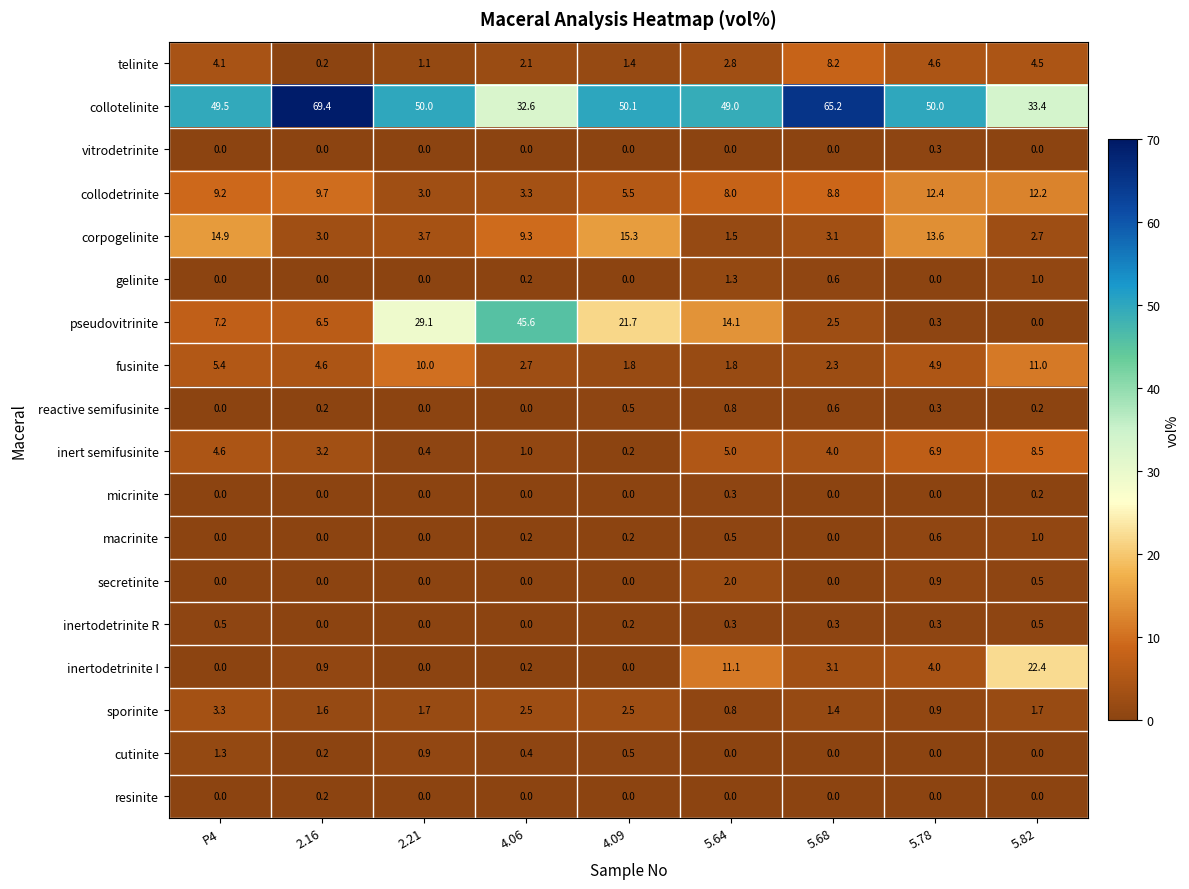

At which label is secretinite closest to 1?

5.78